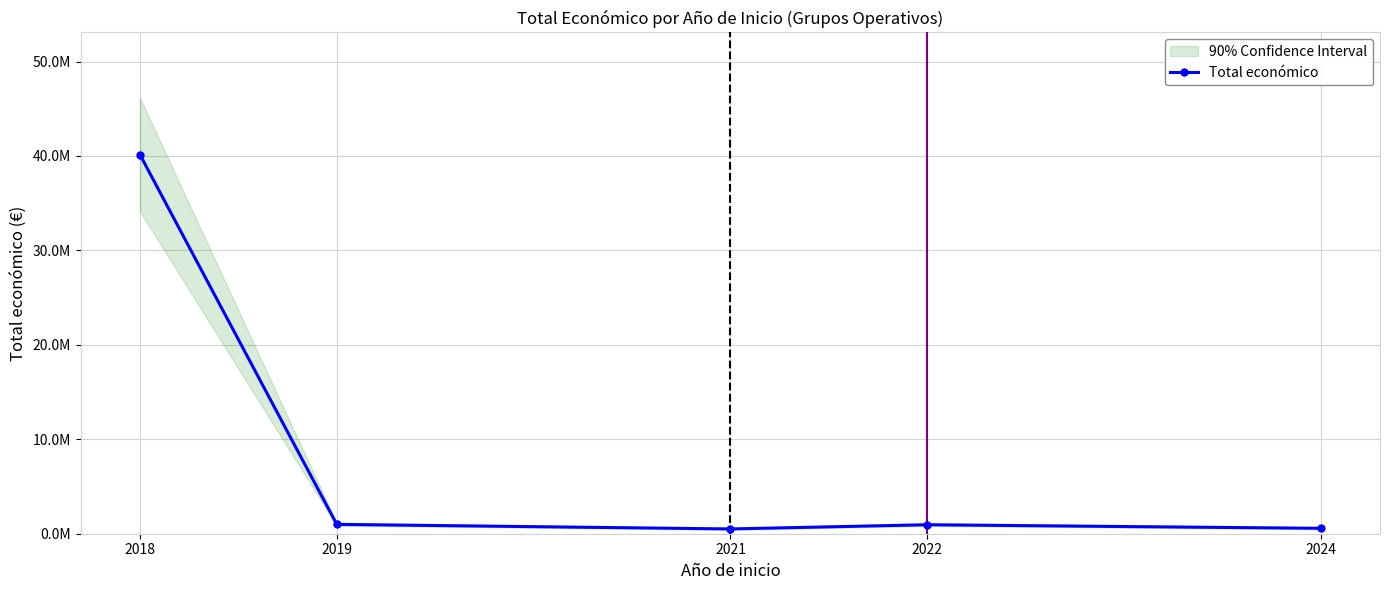

Reading left to right, transcribe all the data shown in this chart.

2018=40137964	2019=990609	2021=505519	2022=951022	2024=571965